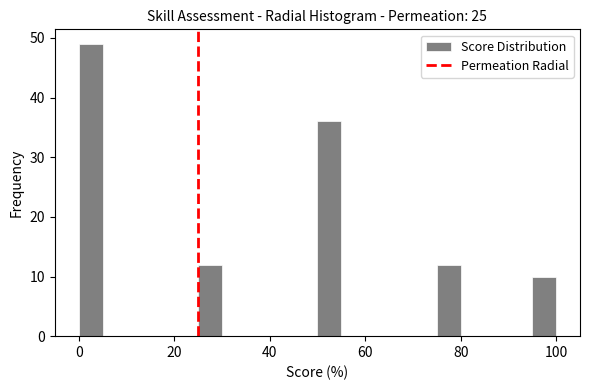

Around what value on the x-axis is the tallest bar? Give the approximate position of its centre, as read against the axis.

2